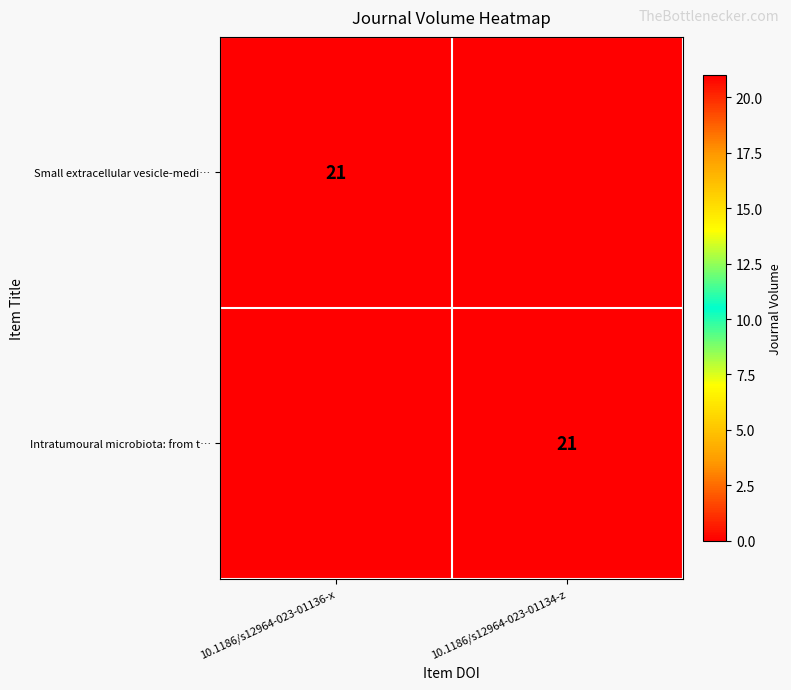

The value of Intratumoural microbiota: from t… at 10.1186/s12964-023-01134-z is 21. True or false?

True